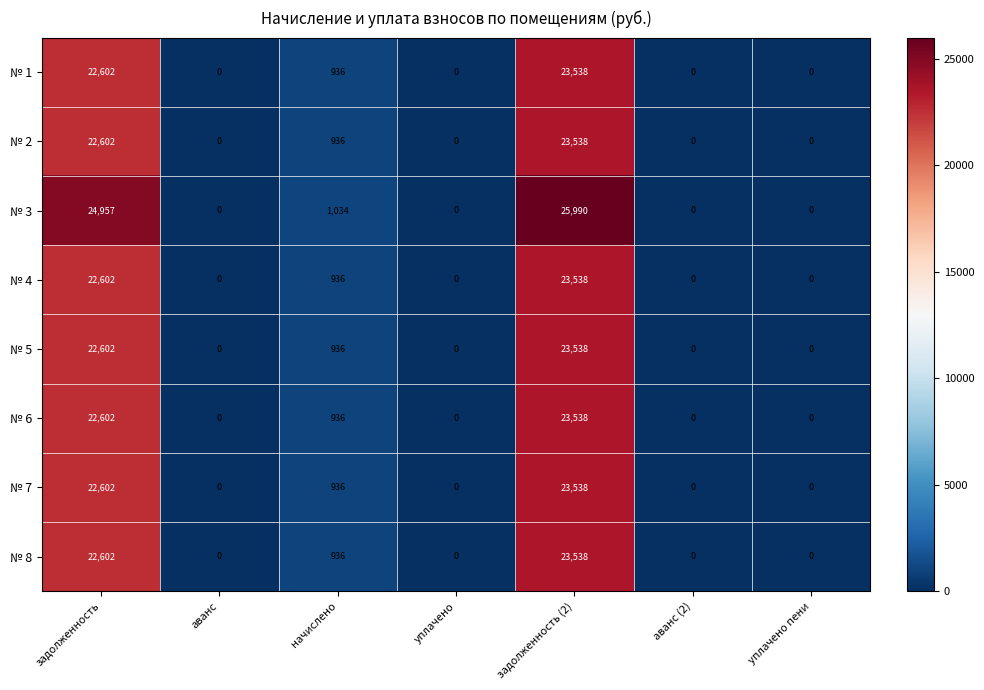

What is the maximum value for № 2?

23538